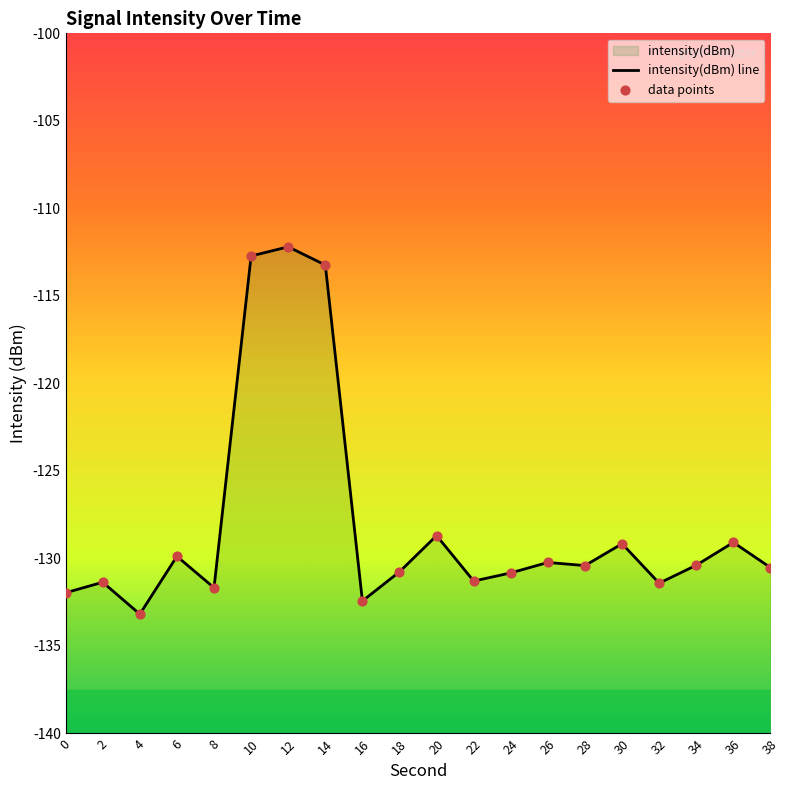

Which series contains the lowest Y value?

intensity(dBm) line